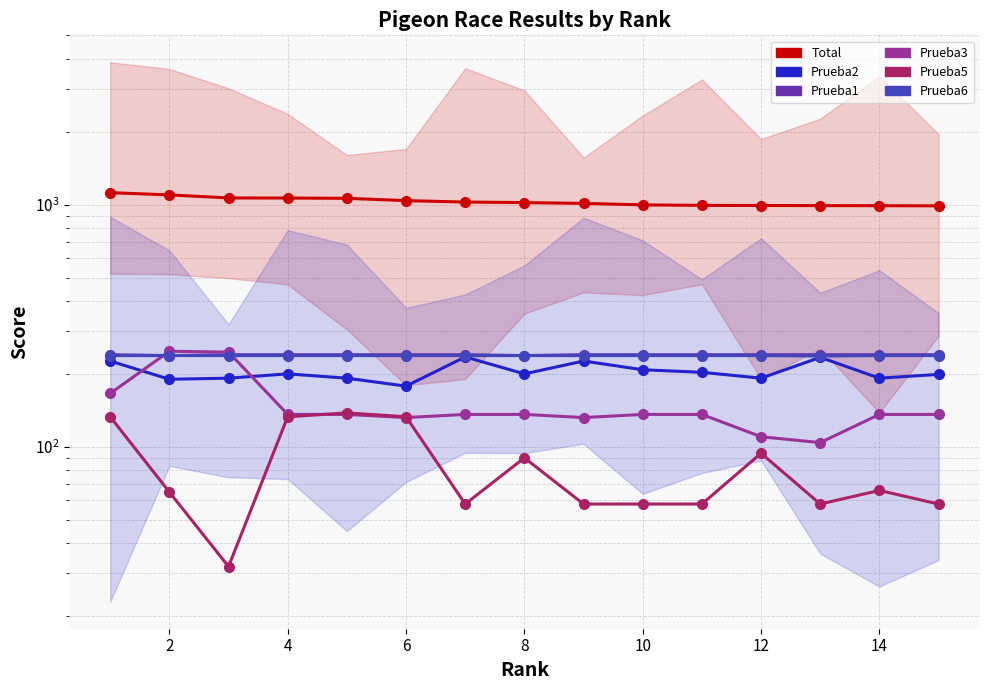

True or false: Prueba5 has more than 0 points higher than both neighbors.

True